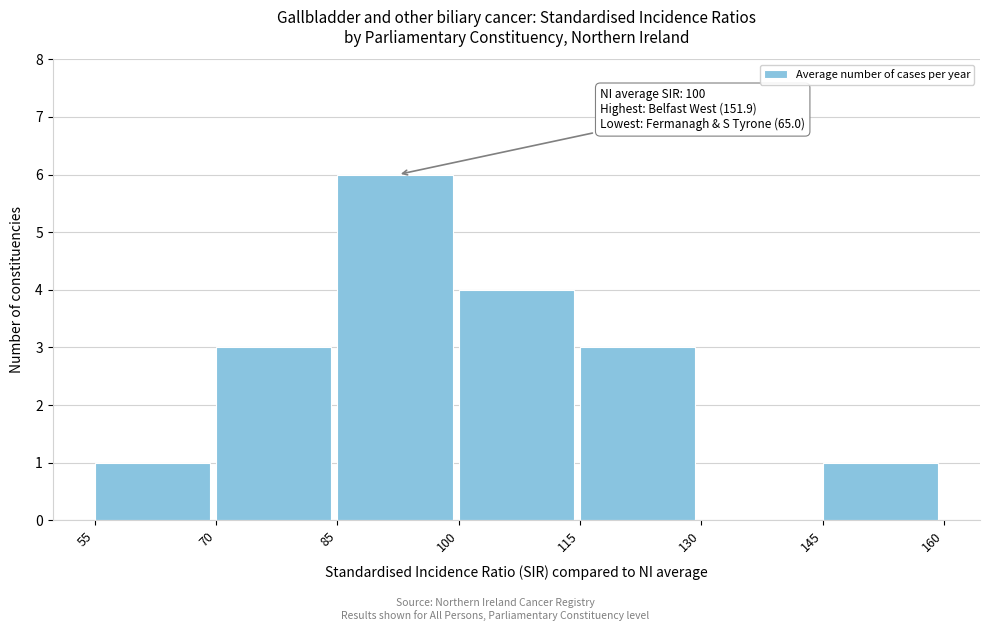

Over which range of the x-axis is the bar tallest?

85 to 100